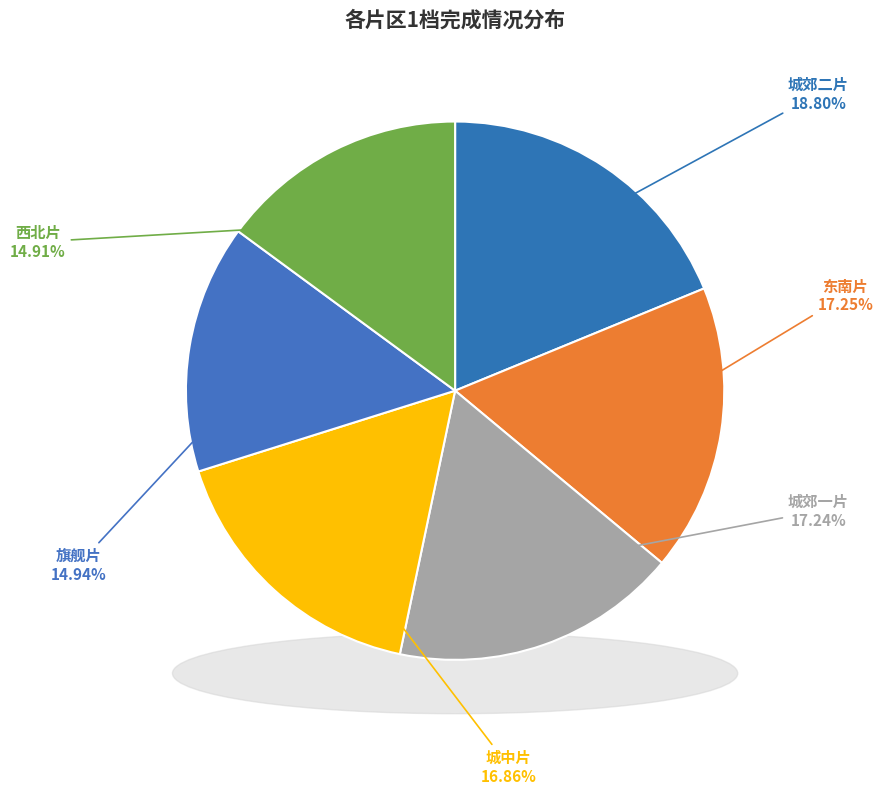

Is there a majority slice in this chart?

No